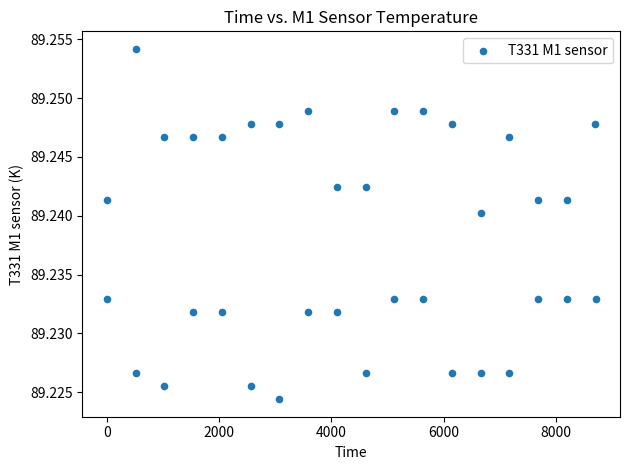

What is the range of X values (max minus min)?

8706.0